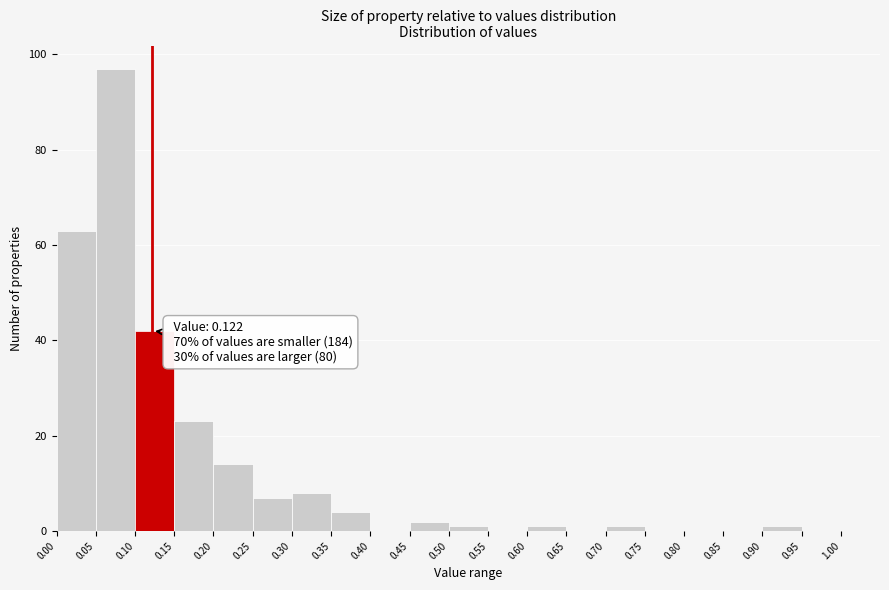

Which range on the x-axis has the tallest bar?

0.05 to 0.10